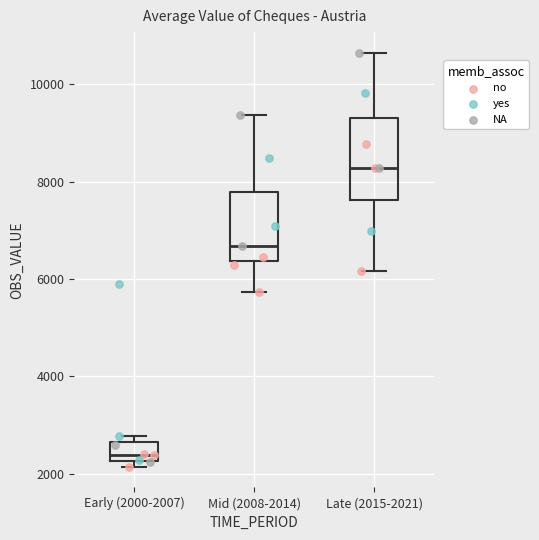

Reading left to right, transcribe this box plot: for each box, give where its median line is, the range the box spans, and where its two whiskers end, as read against the y-axis. The values are not printed on the chart, so give them approximately, as read against the axis.

Early (2000-2007): median 2400, box 2200 to 2600, whiskers 2200 (just below the box's lower edge) to 2800
Mid (2008-2014): median 6600, box 6400 to 7800, whiskers 5800 to 9400
Late (2015-2021): median 8200, box 7600 to 9400, whiskers 6200 to 10600